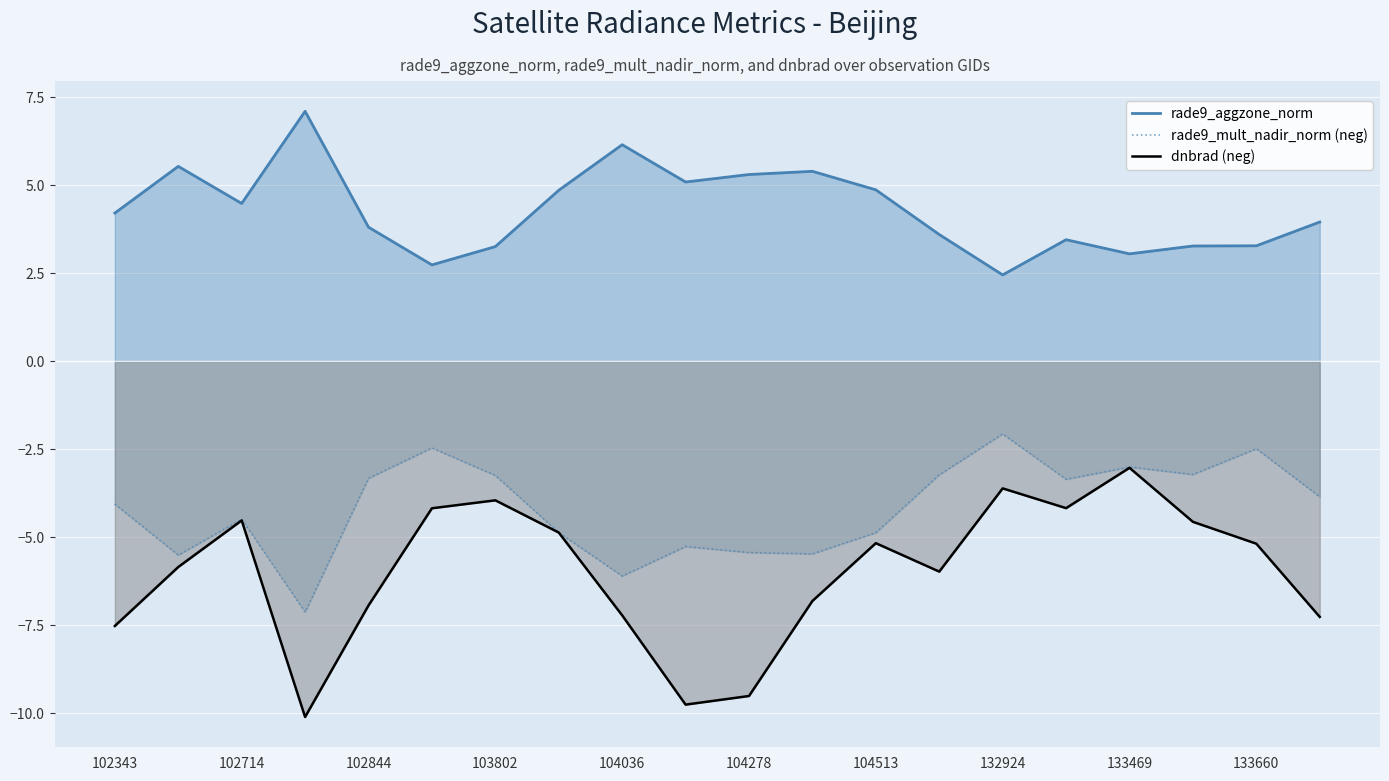

Count the number of data series in this chart.

3